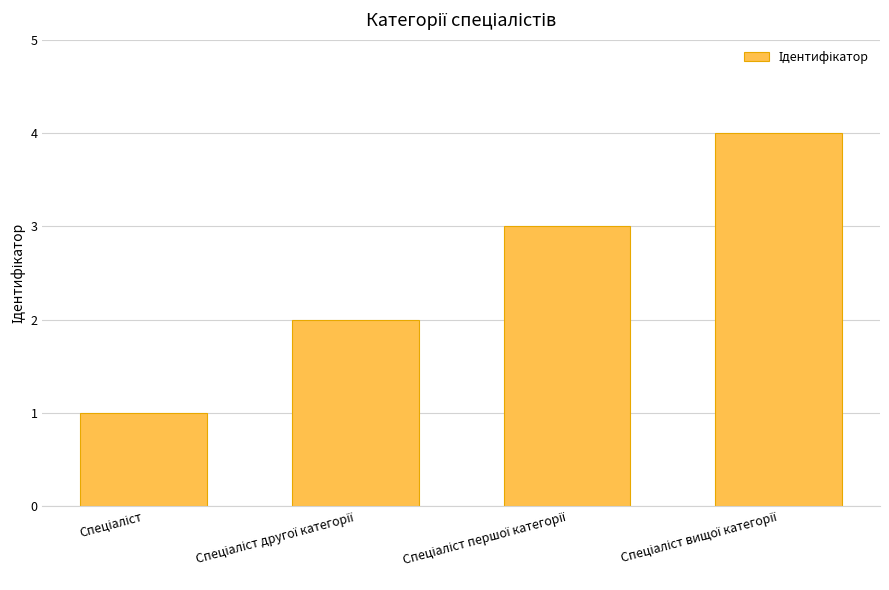

What is the sum of all values?

10